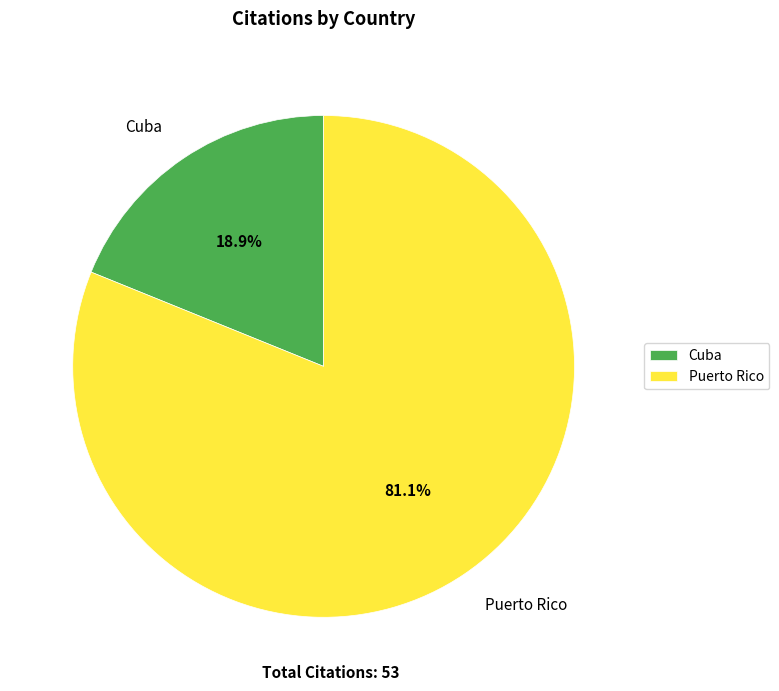

To the nearest percent, what is the average slice percentage?

50%